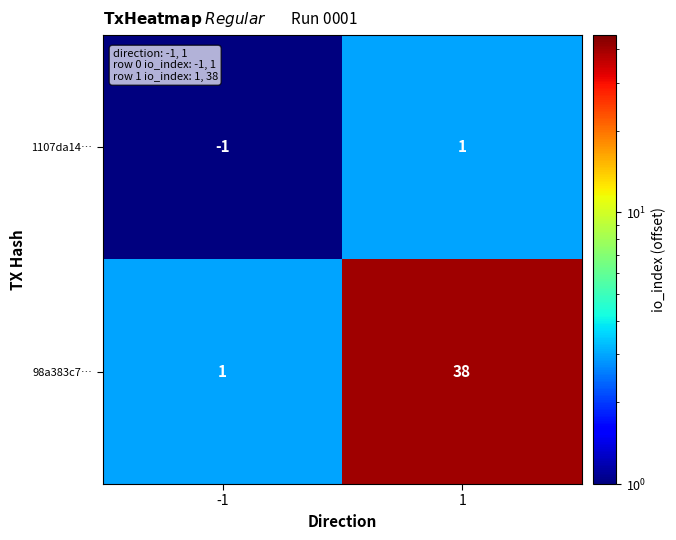

What is the total value across all series at -1?

0